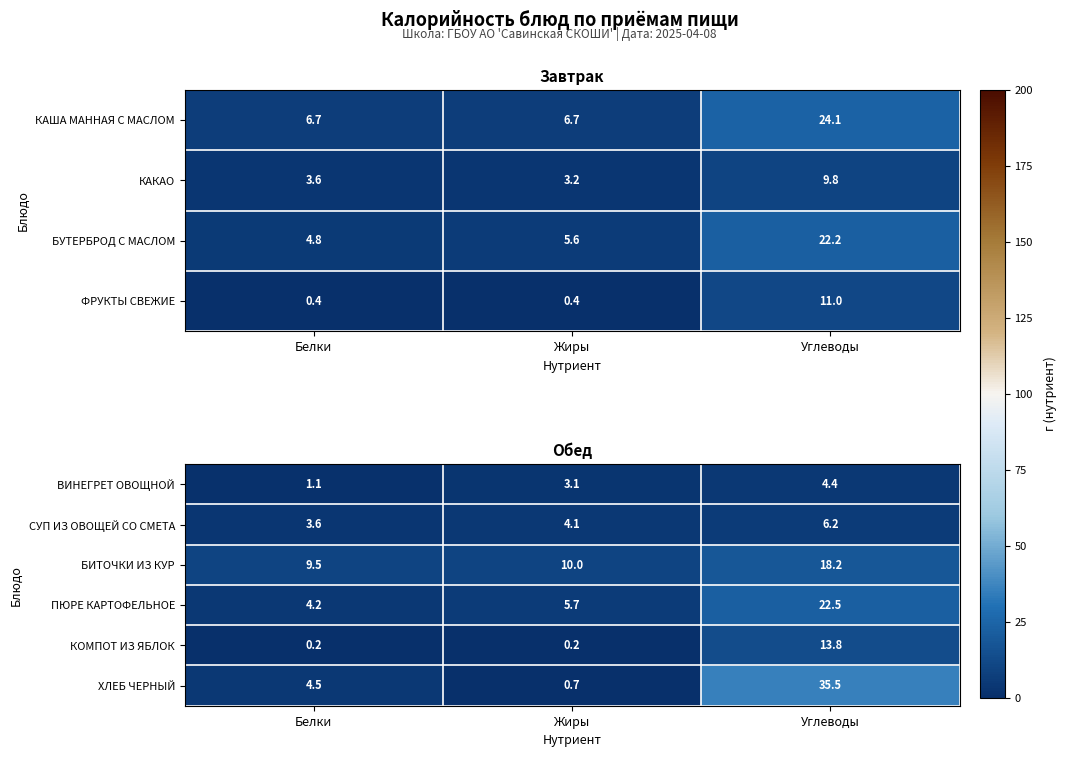

What is the minimum value shown in the chart?

0.2